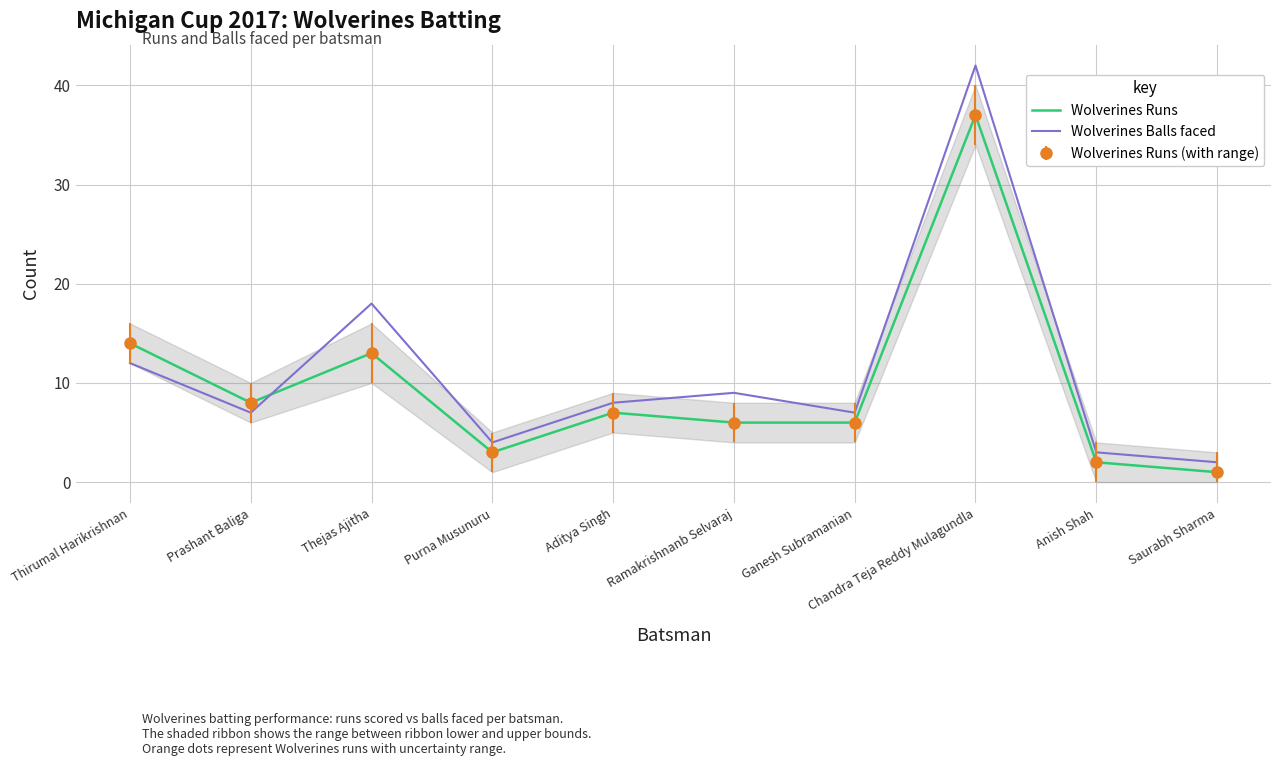

The value of Wolverines Balls faced at Purna Musunuru is 4. True or false?

True